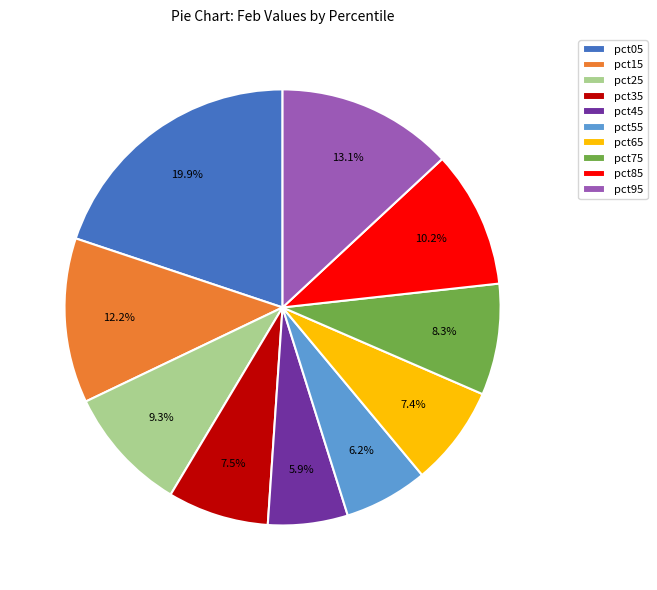

To the nearest percent, what is the average slice percentage?

10%